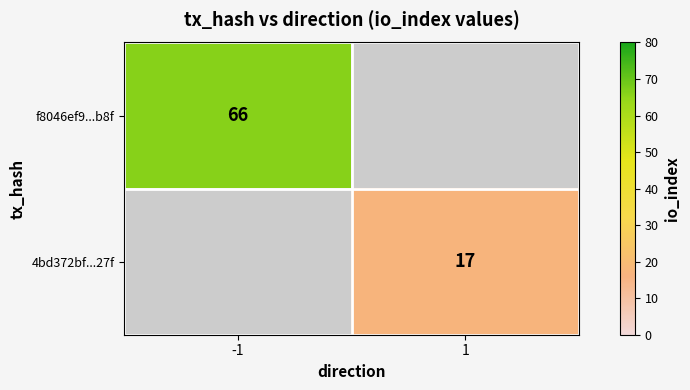

The value of f8046ef9...b8f at -1 is 117. True or false?

False